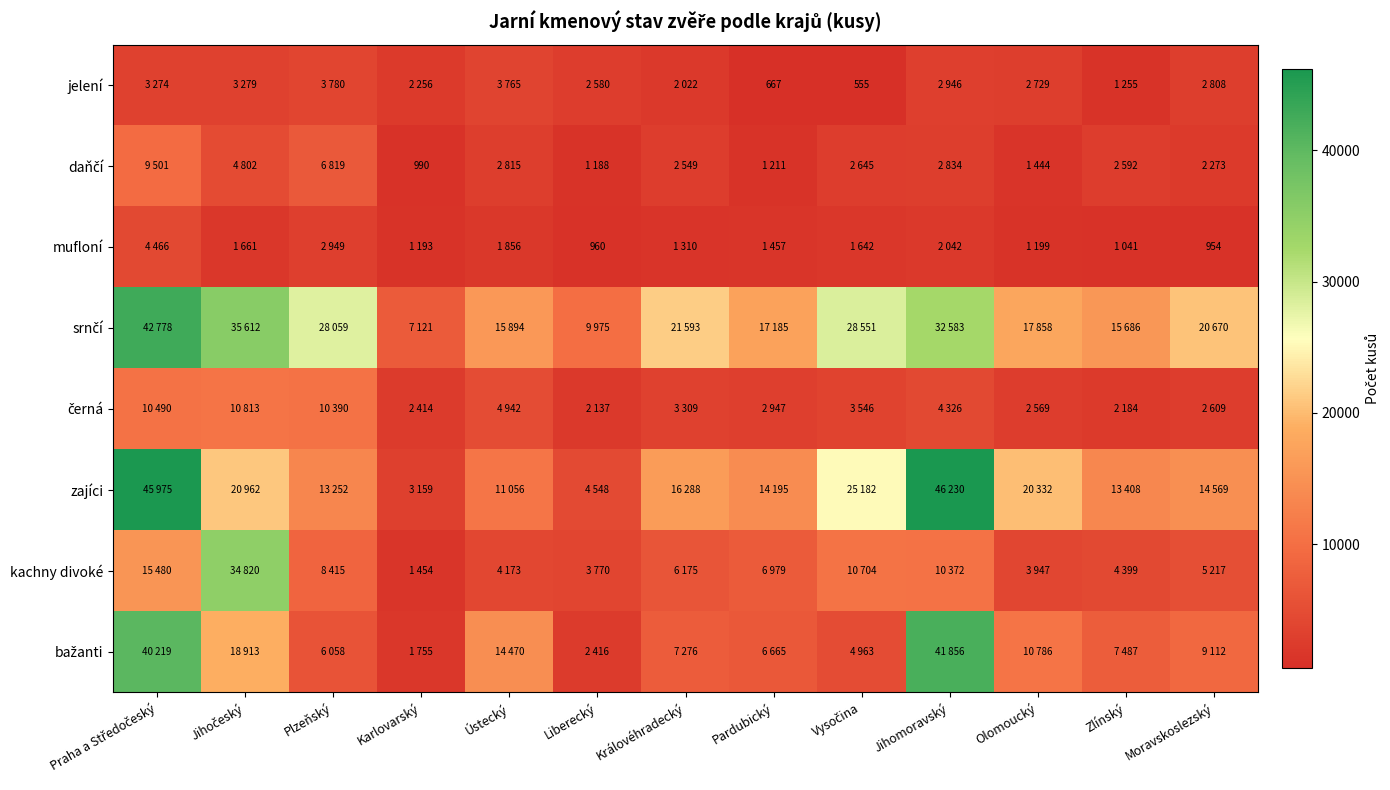

Which series has the largest range (max minus min)?

zajíci